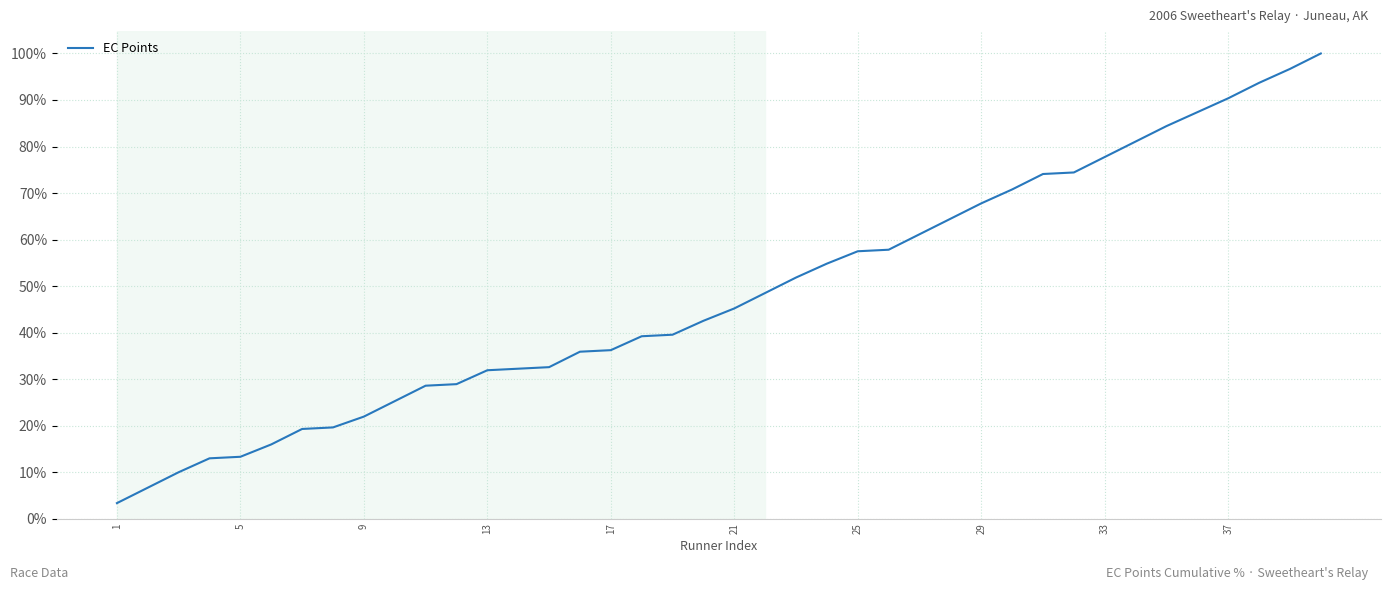

How many lines are shown in the chart?

1